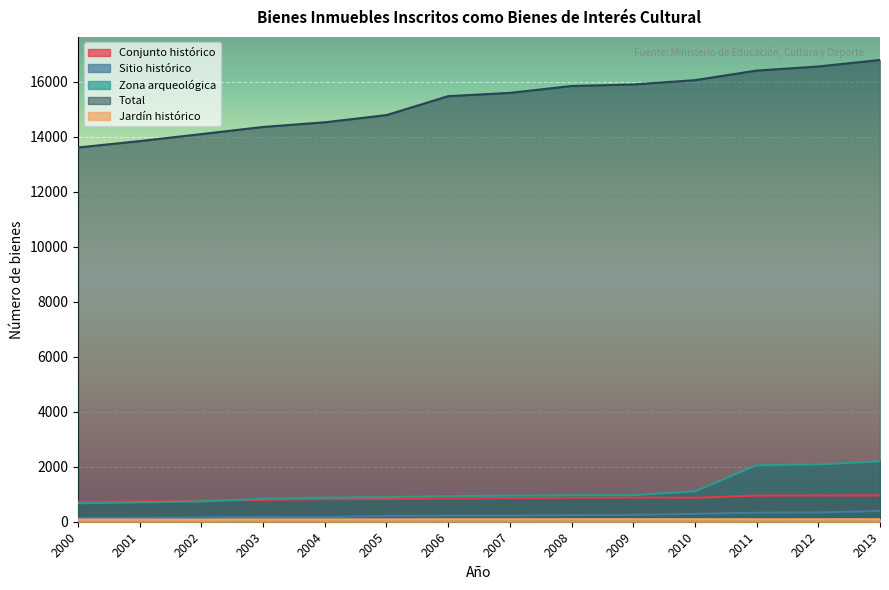

What is the lowest value of the Jardín histórico series?

78